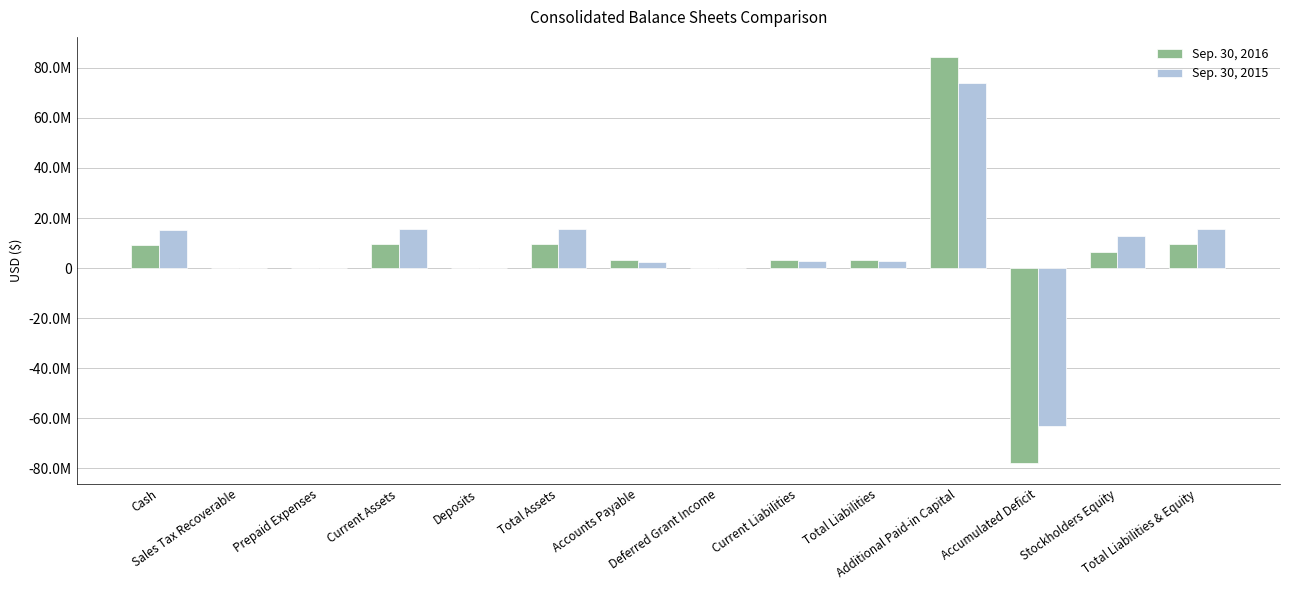

What is the average value of the Sep. 30, 2016 series?

4292432